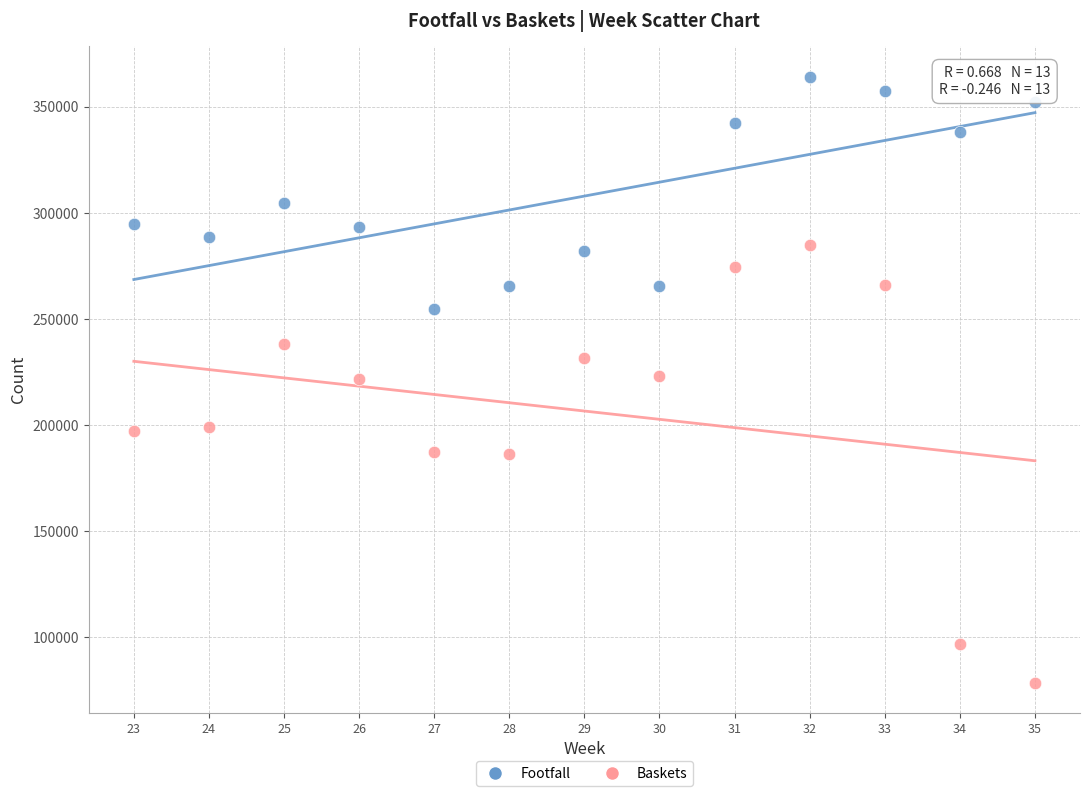

Which series contains the highest Y value?

Footfall